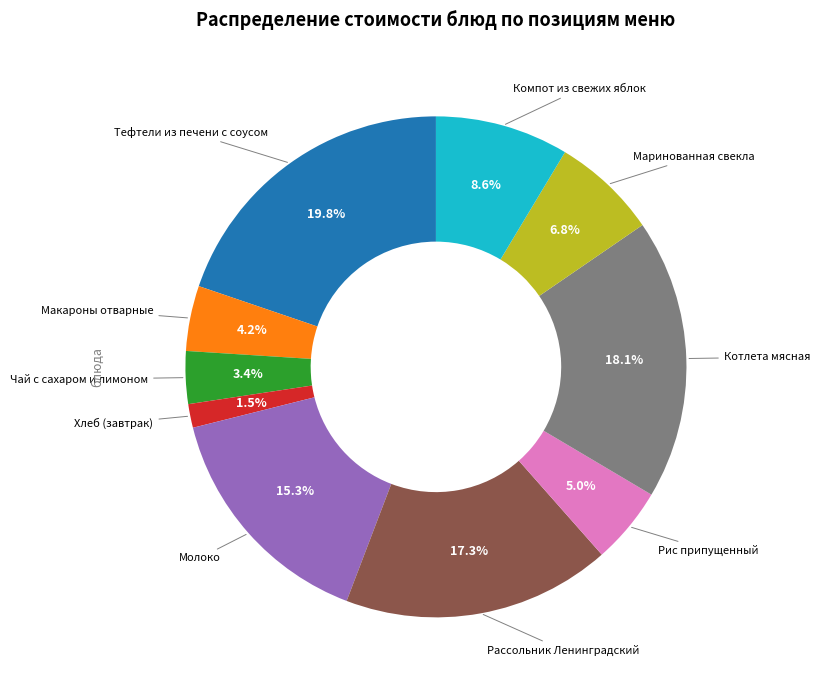

Is there any slice that represents more than half of the pie?

No